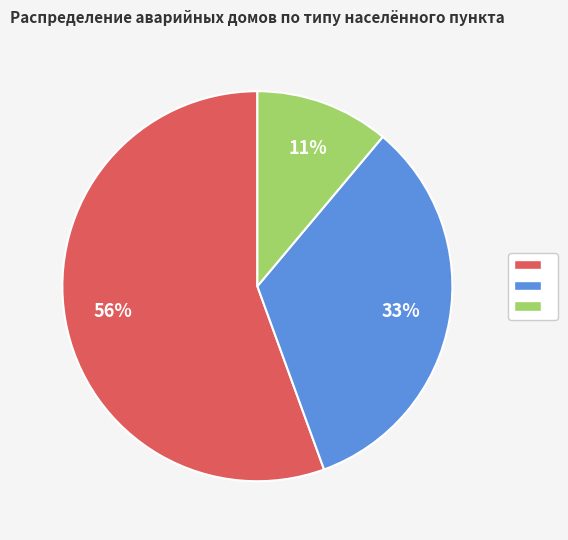

Does any single category account for the majority?

Yes